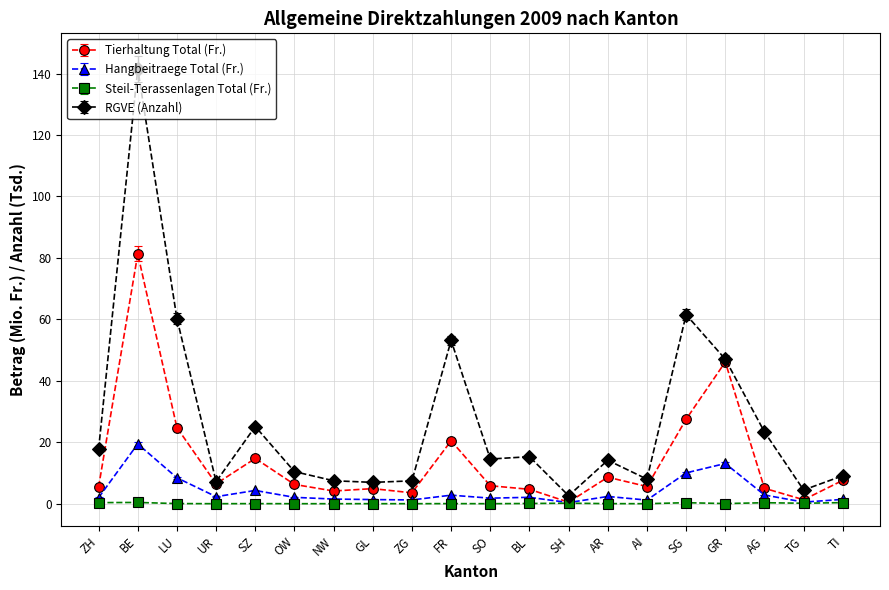

True or false: Steil-Terassenlagen Total (Fr.) has more than 1 interior local peaks.

True